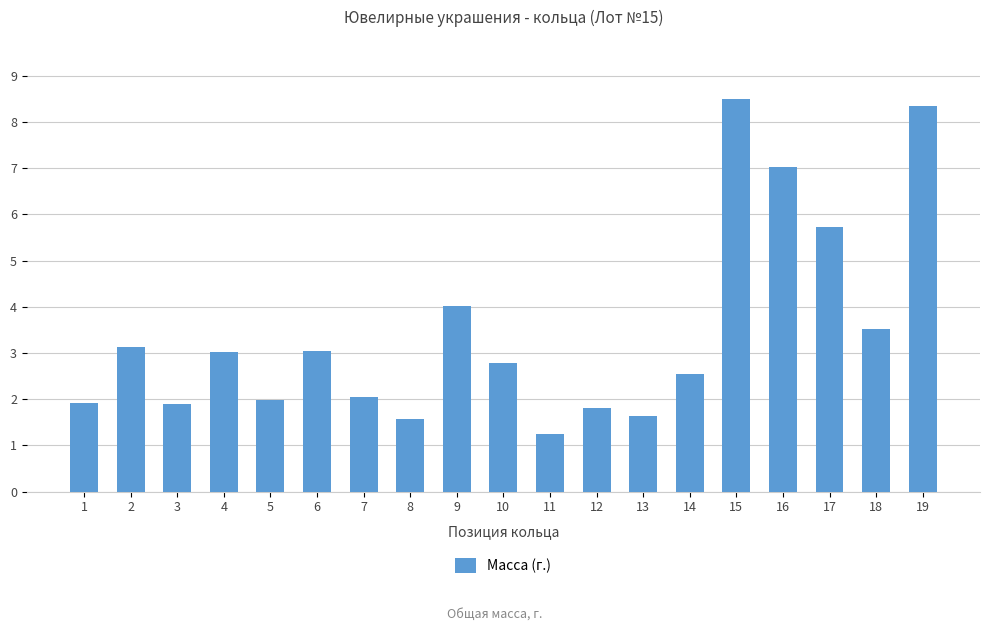

How many bars are there in total?

19